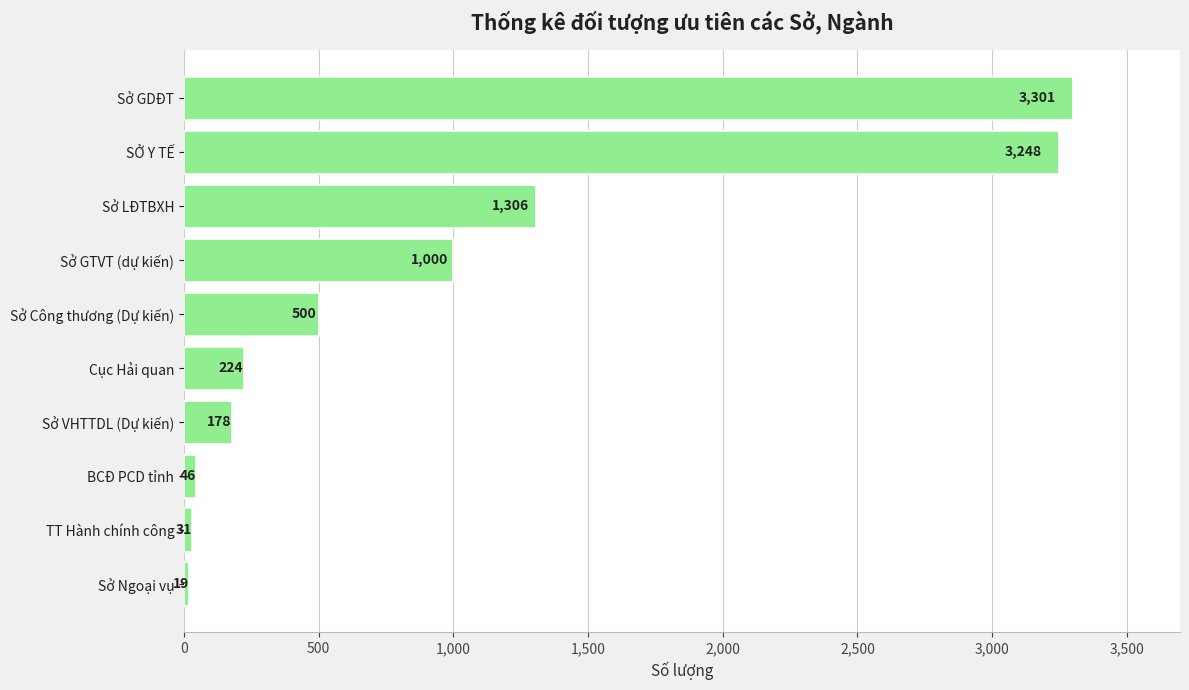

What is the smallest value displayed?

19